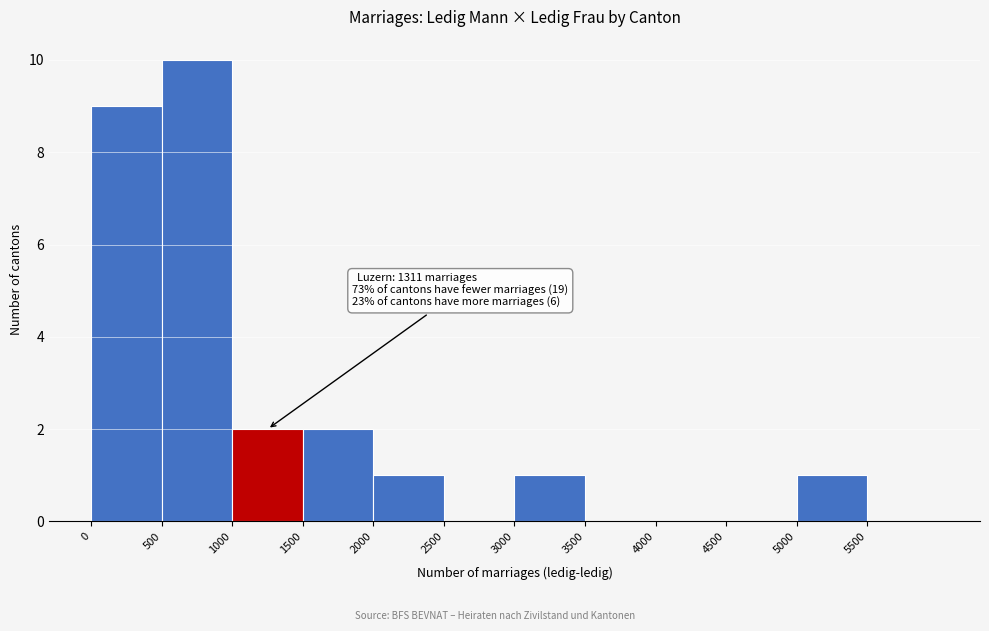

Over which range of the x-axis is the bar tallest?

500 to 1000